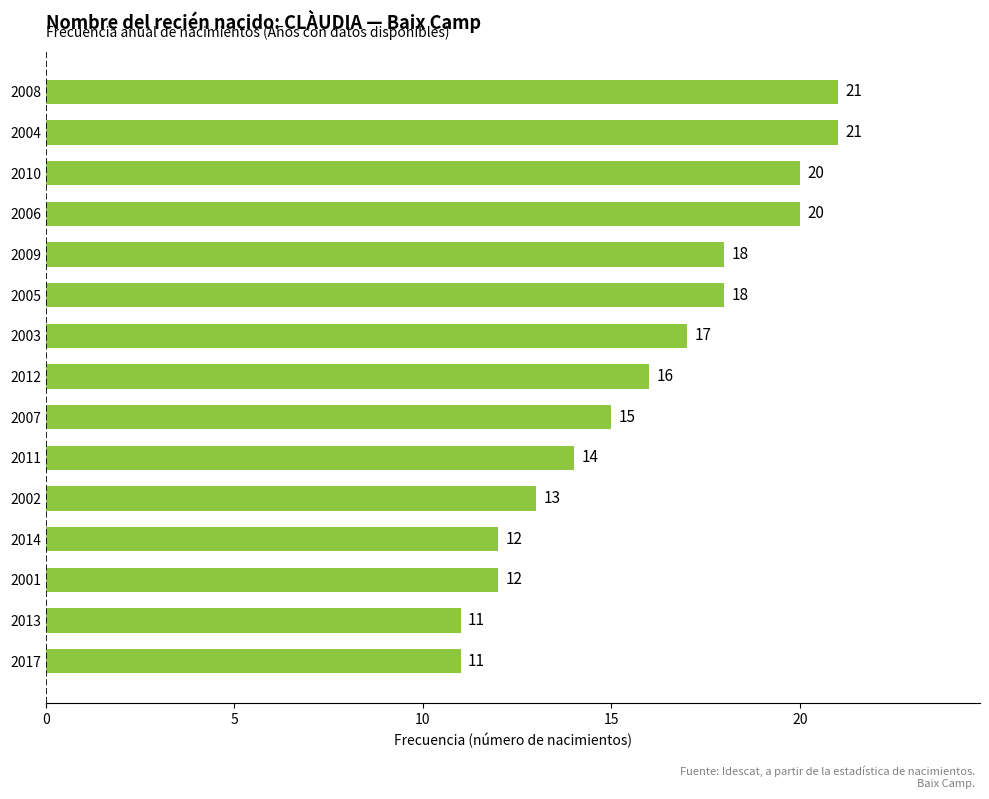

Reading top to bottom, list all the values displayed in this chart.

2008=21	2004=21	2010=20	2006=20	2009=18	2005=18	2003=17	2012=16	2007=15	2011=14	2002=13	2014=12	2001=12	2013=11	2017=11